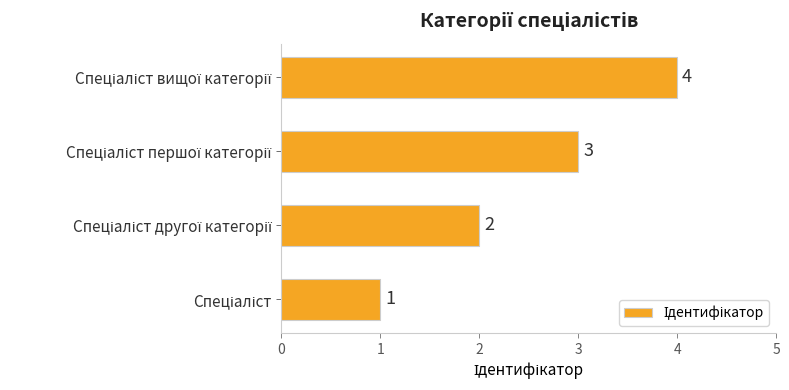

What is the greatest value displayed?

4